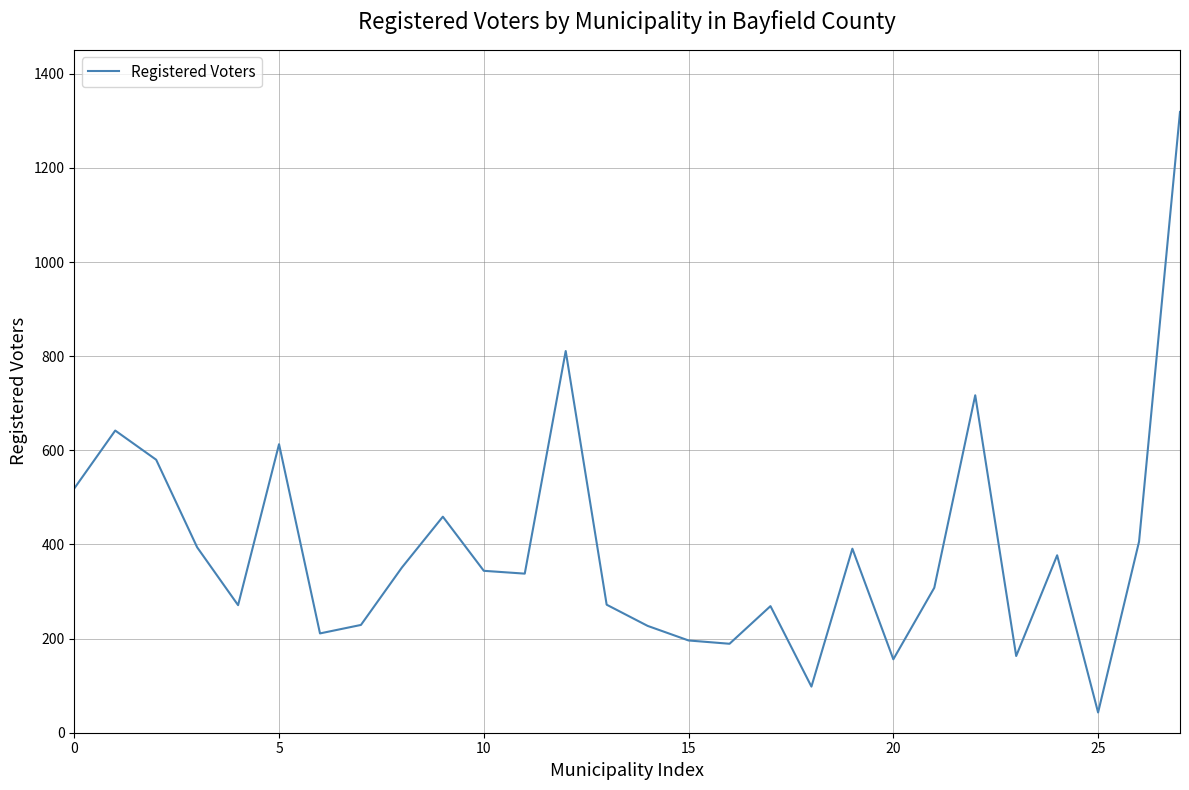

What is the maximum value shown in the chart?

1319